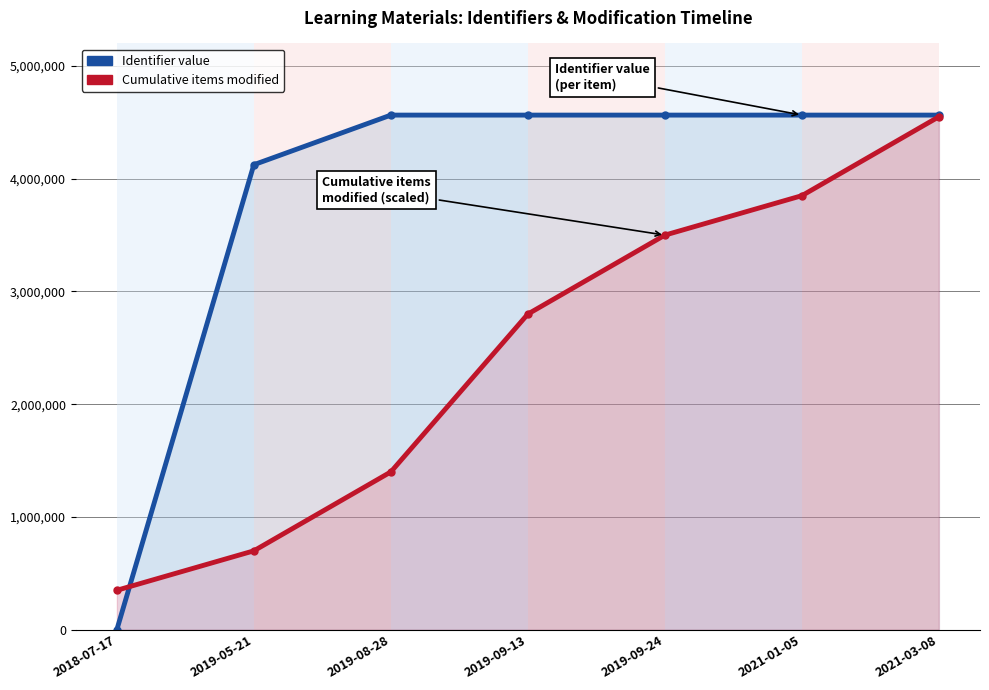

The value of Identifier value at 2019-09-13 is 4564487. True or false?

True